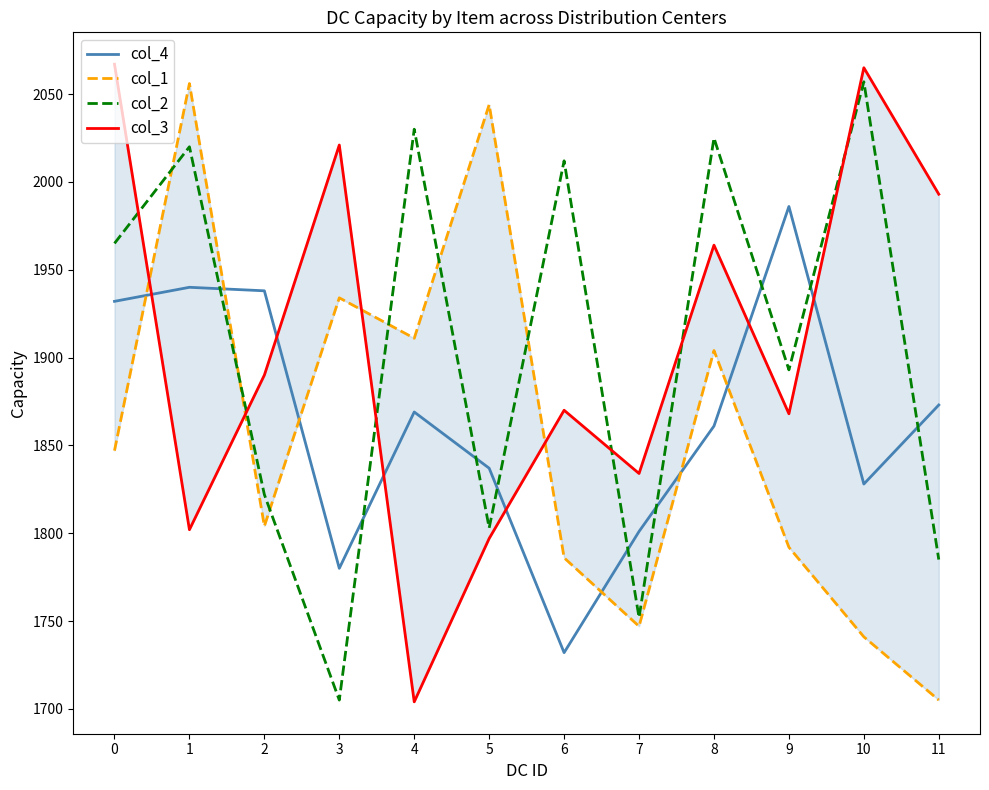

In col_4, how many points are higher than both neighbors (excluding endpoints)?

3